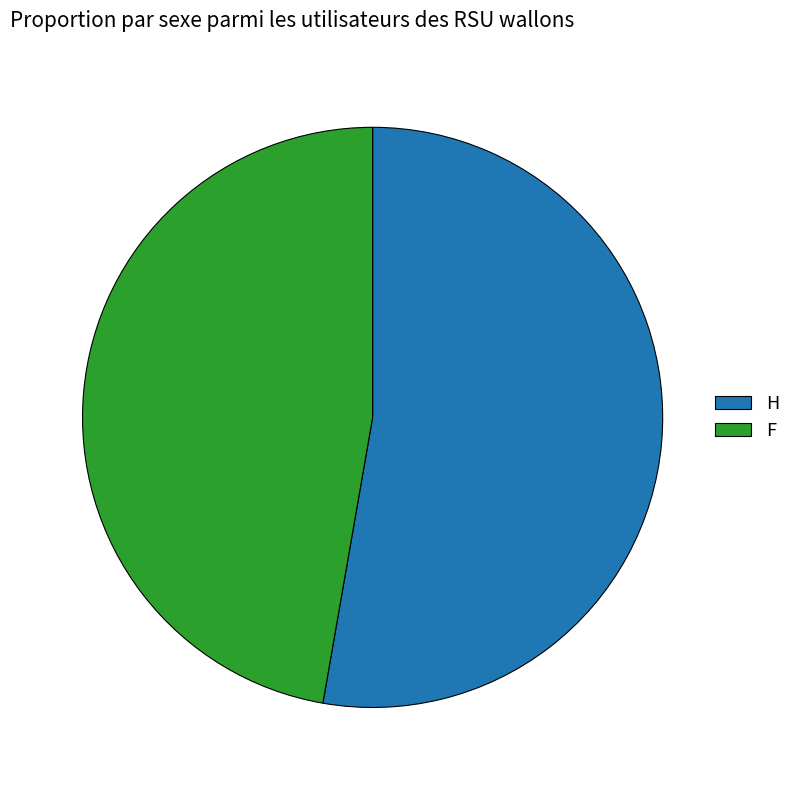

Which category accounts for the majority?

H